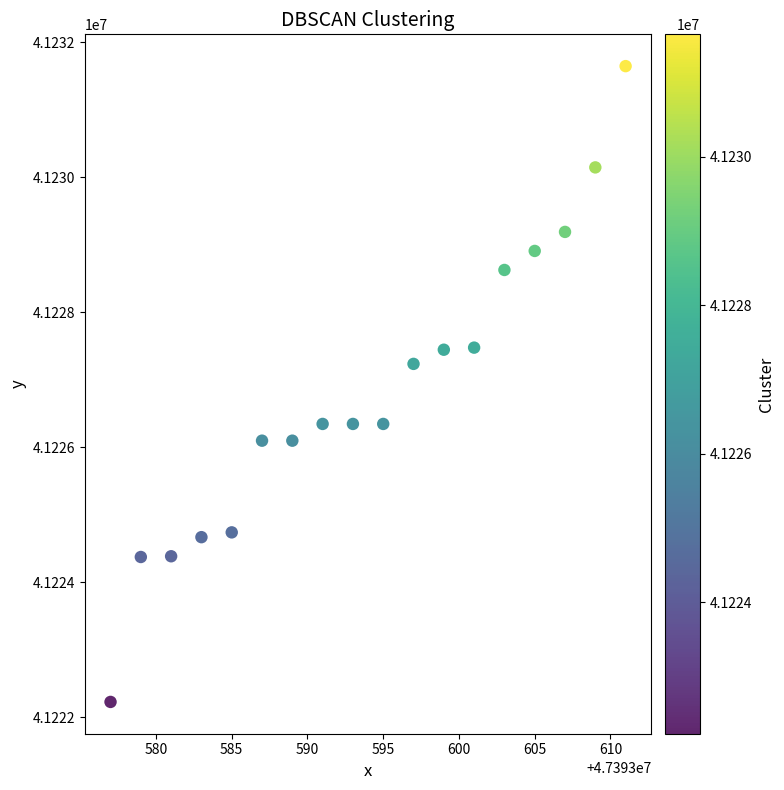

What is the range of Y values (max minus min)?

9423